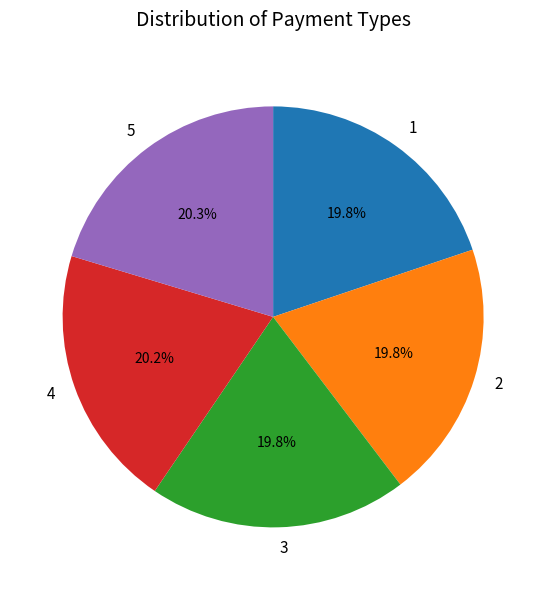

Count the number of slices in the pie.

5